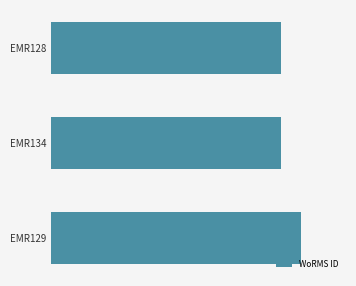

Are the bars horizontal?

Yes